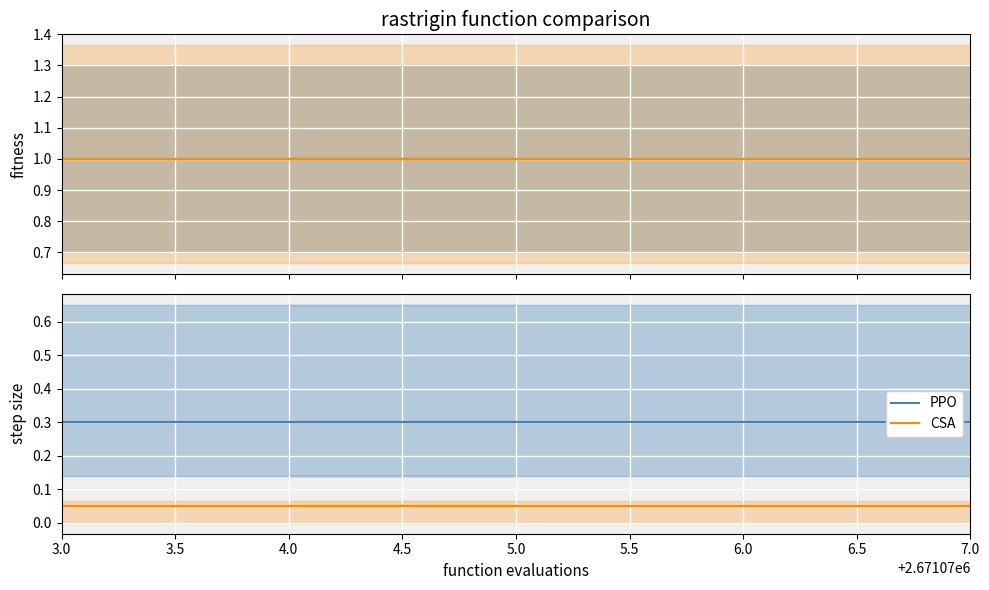

What is the approximate value of PPO at 5.0?

0.3